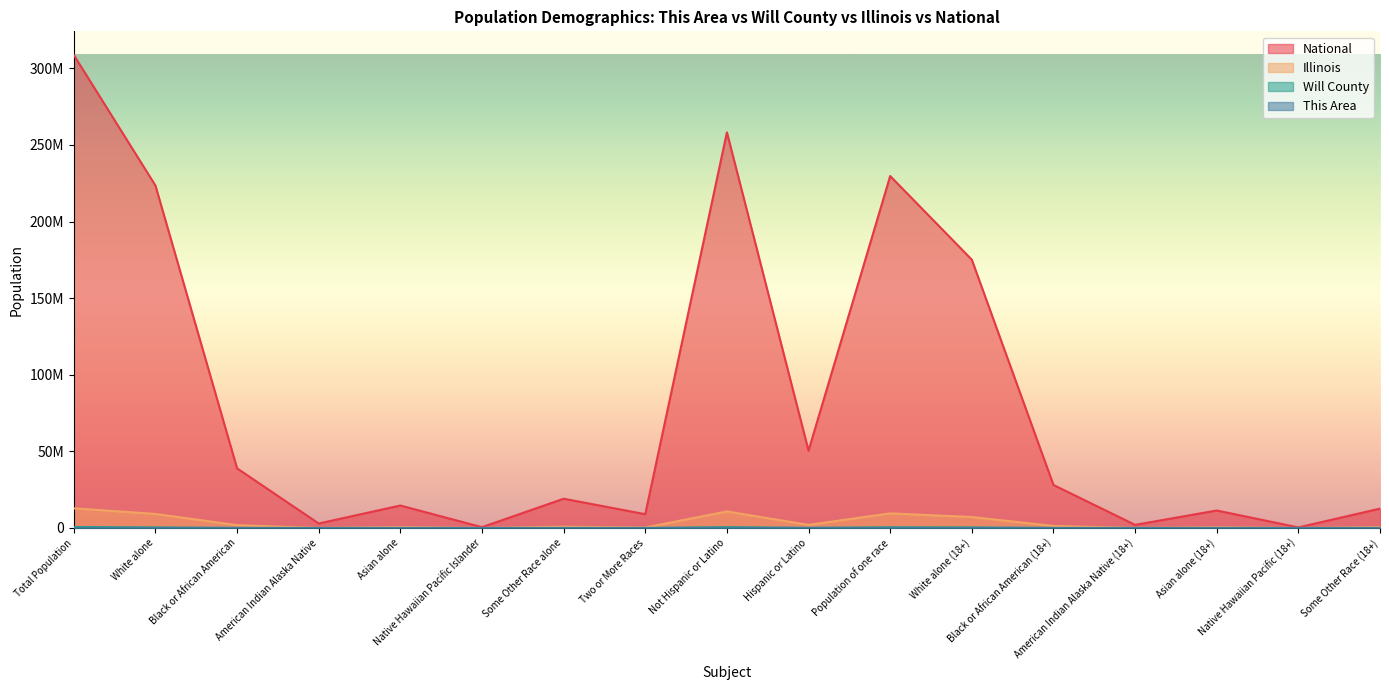

Which category has the lowest value in the Will County series?

Native Hawaiian Pacific (18+)